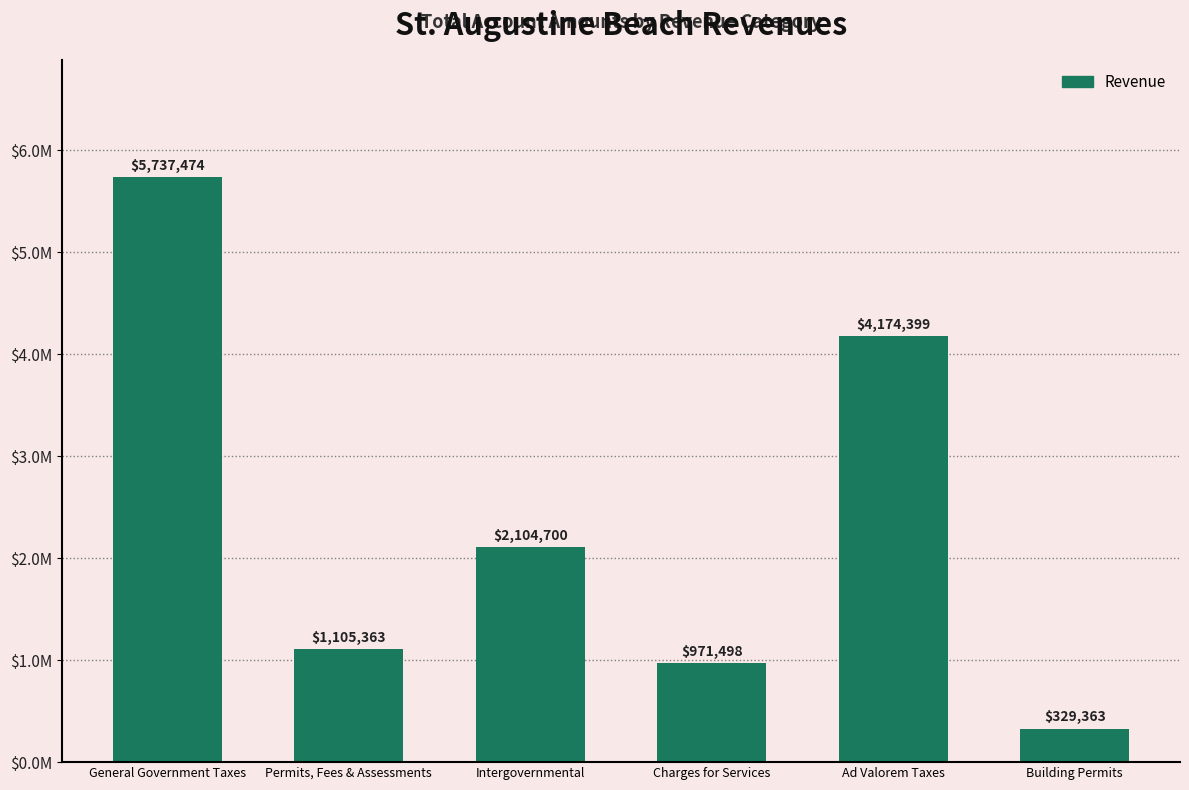

Between General Government Taxes and Permits, Fees & Assessments, which is larger?

General Government Taxes